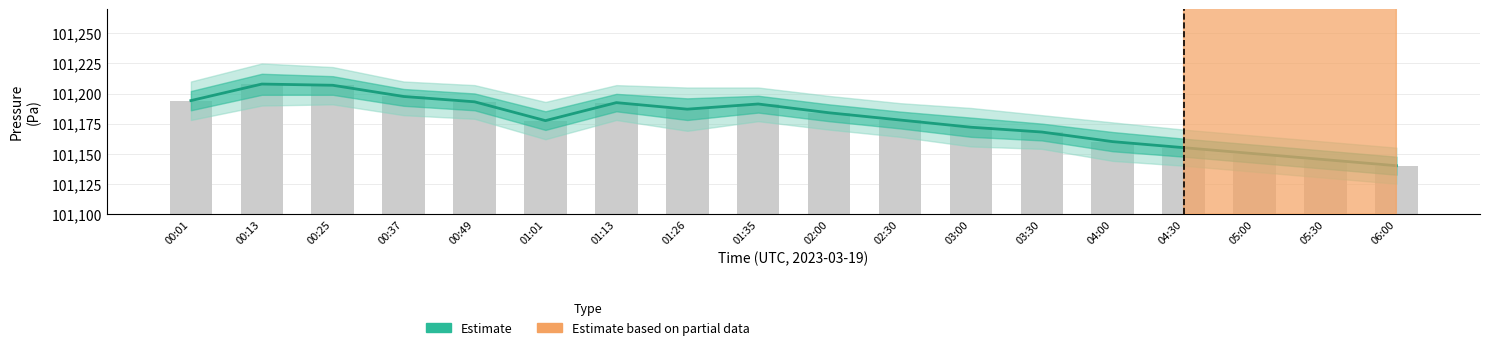

What is the sum of the pressure values at 01:01 and 01:13?

202369.9